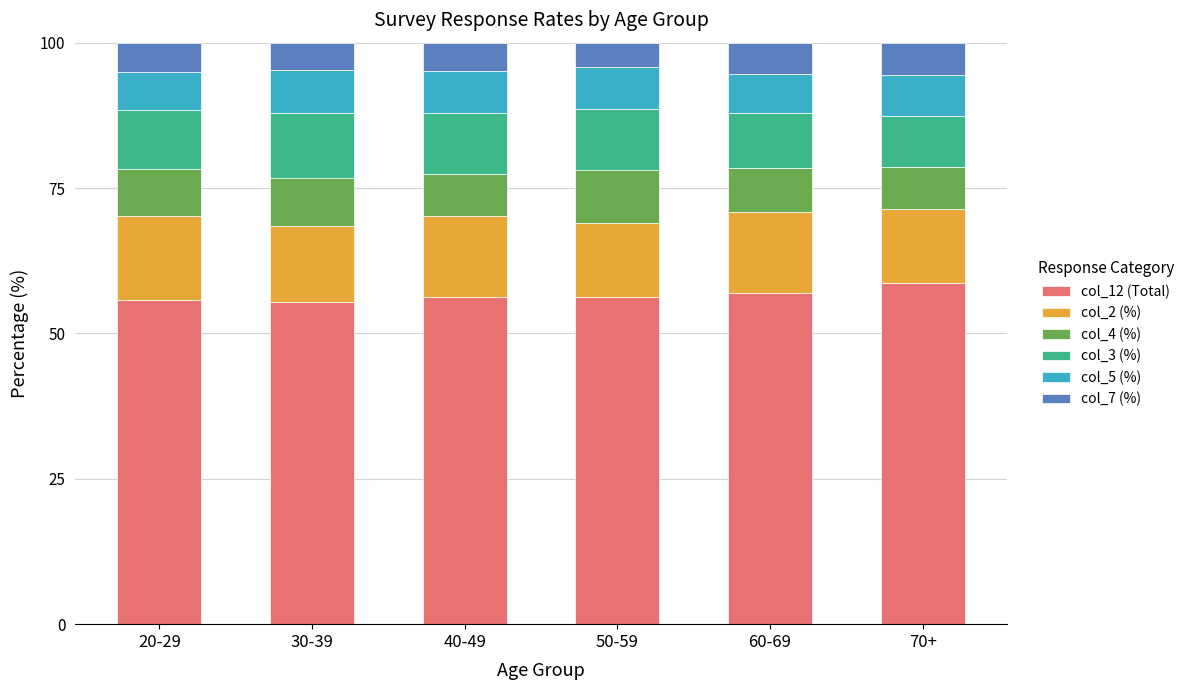

What is the maximum value for col_12 (Total)?

58.7